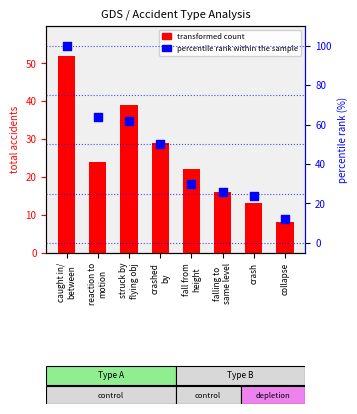

Which has a higher value, caught in/
between or falling to
same level?

caught in/
between